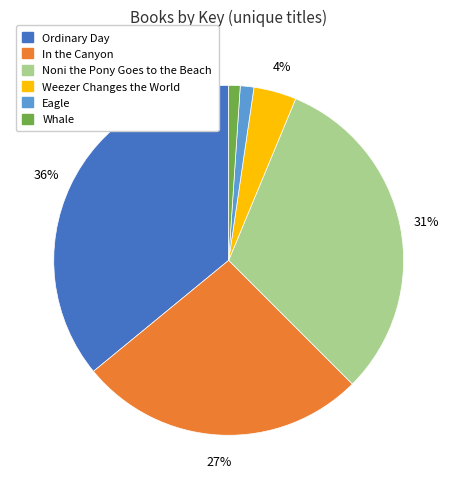

How many segments does this pie chart have?

6